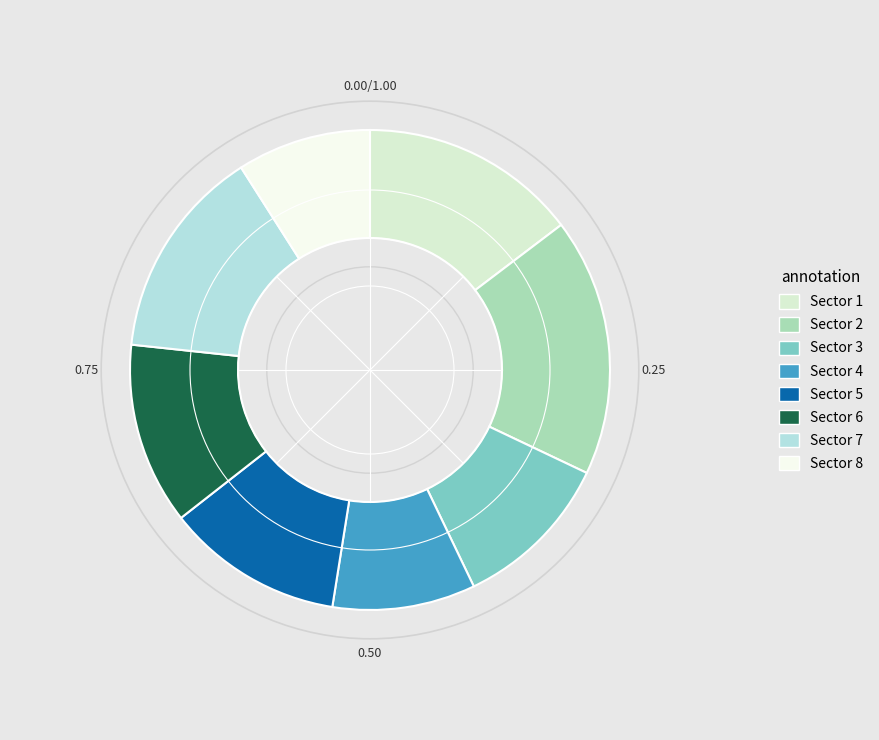

Is the sum of Sector 4 and Sector 8 greater than half?

No